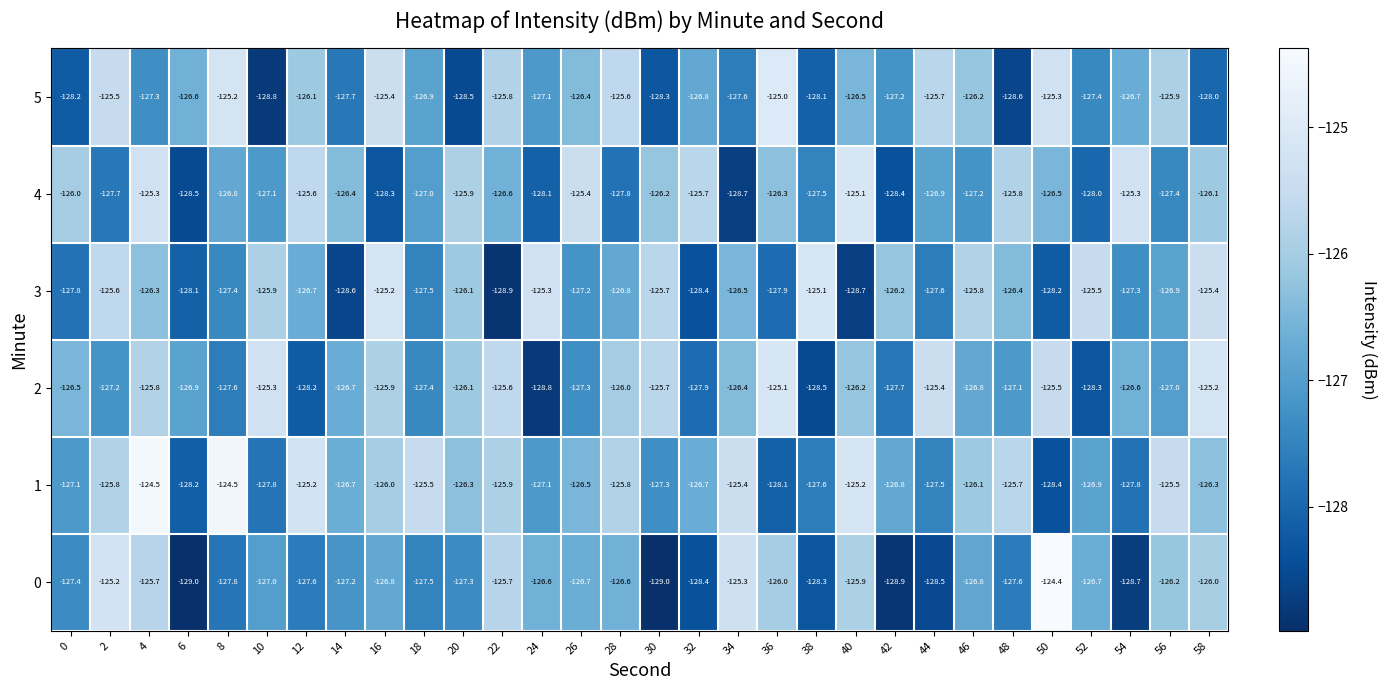

What value does the 5 series have at 50?

-125.3